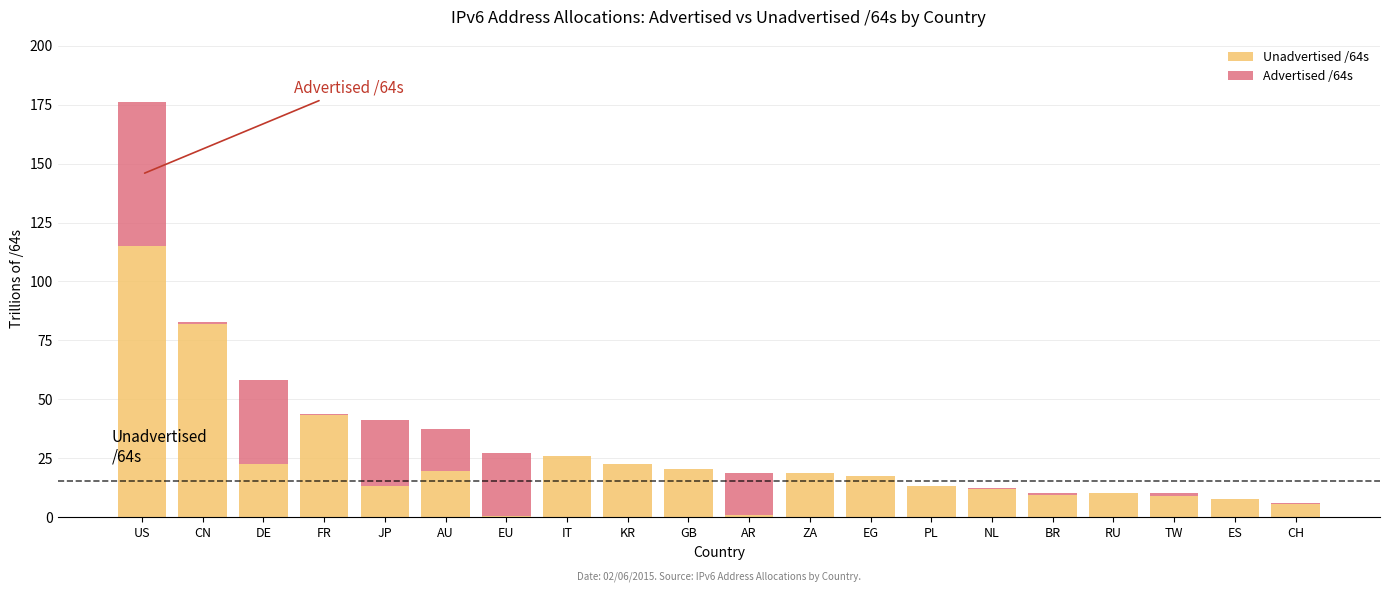

What is the maximum value for Unadvertised /64s?

114.8